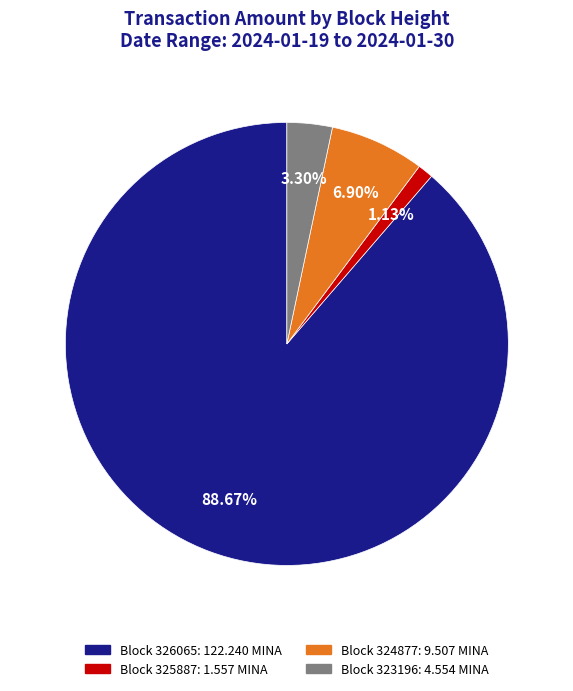

Does any single category account for the majority?

Yes